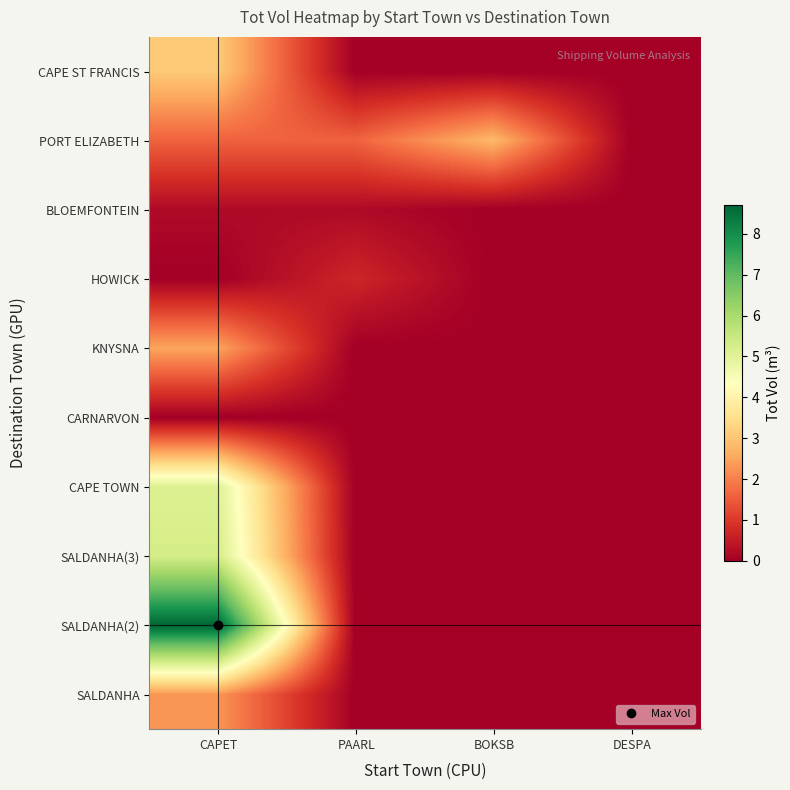

At BOKSB, list the series in order from smallest to largest.

SALDANHA, SALDANHA(2), SALDANHA(3), CAPE TOWN, CARNARVON, KNYSNA, HOWICK, BLOEMFONTEIN, CAPE ST FRANCIS, PORT ELIZABETH